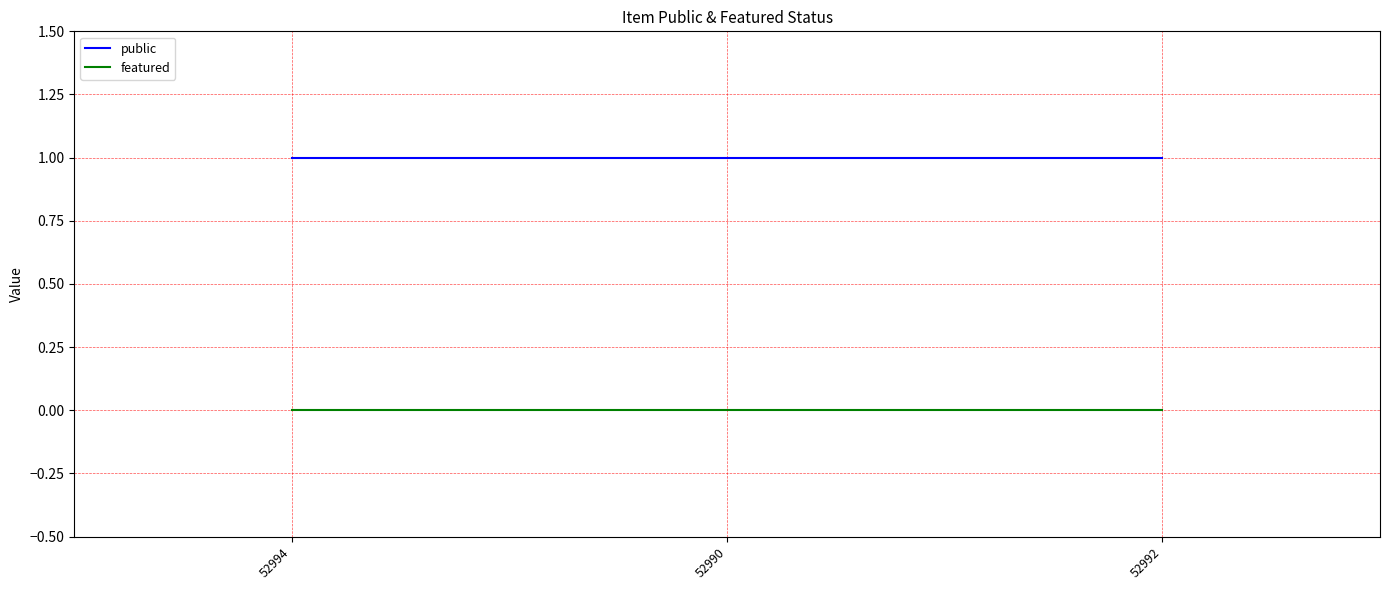

List the series in order of their peak value, highest first.

public, featured